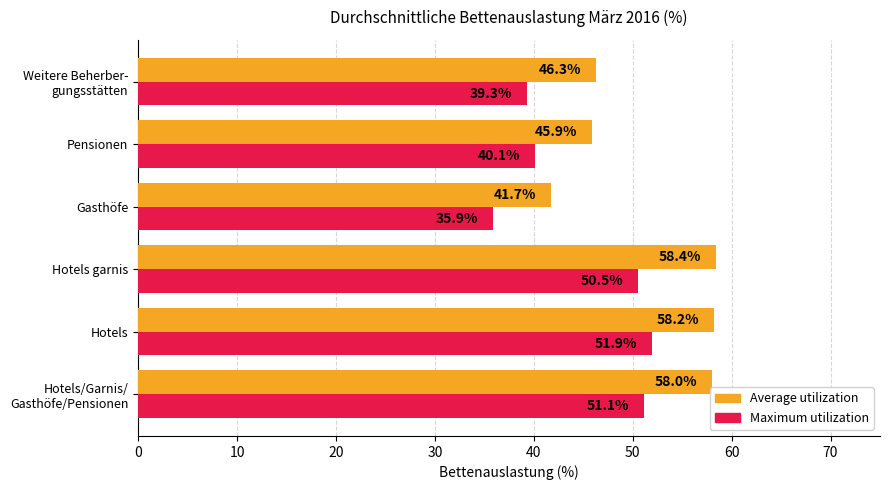

Which series has the widest spread of values?

Average utilization